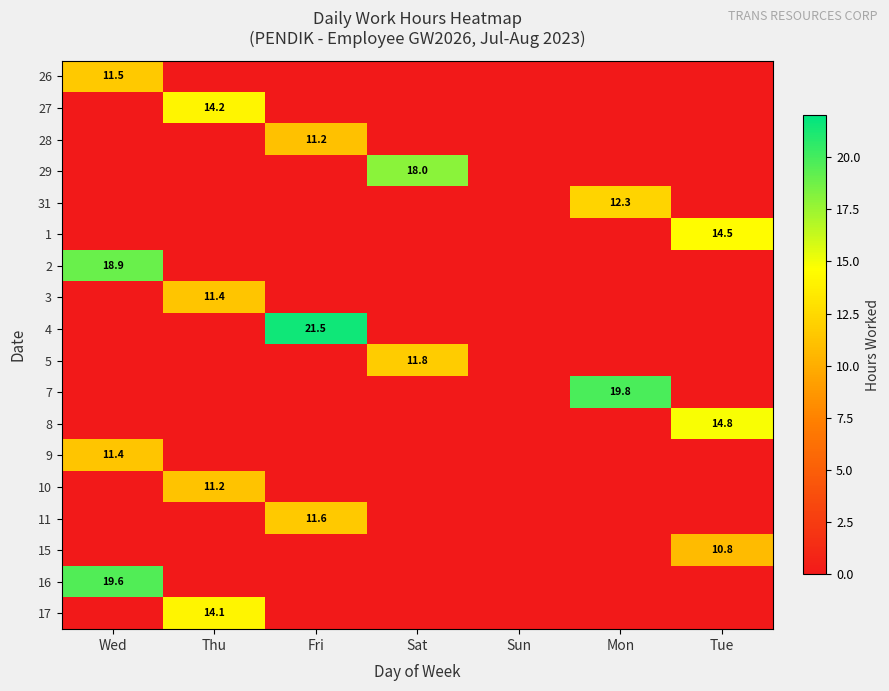

What is the maximum value shown in the chart?

21.5